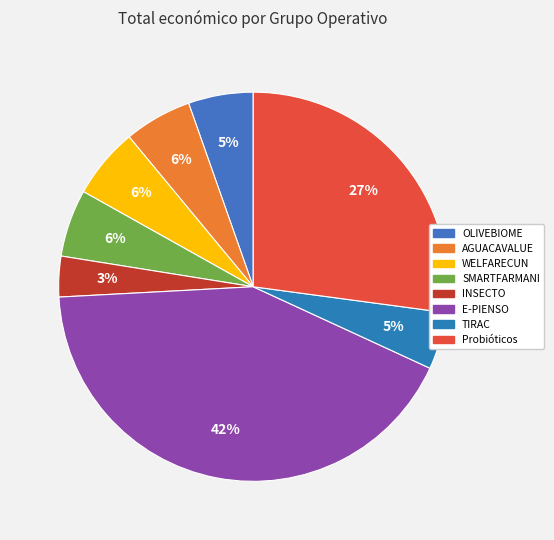

Is there a majority slice in this chart?

No